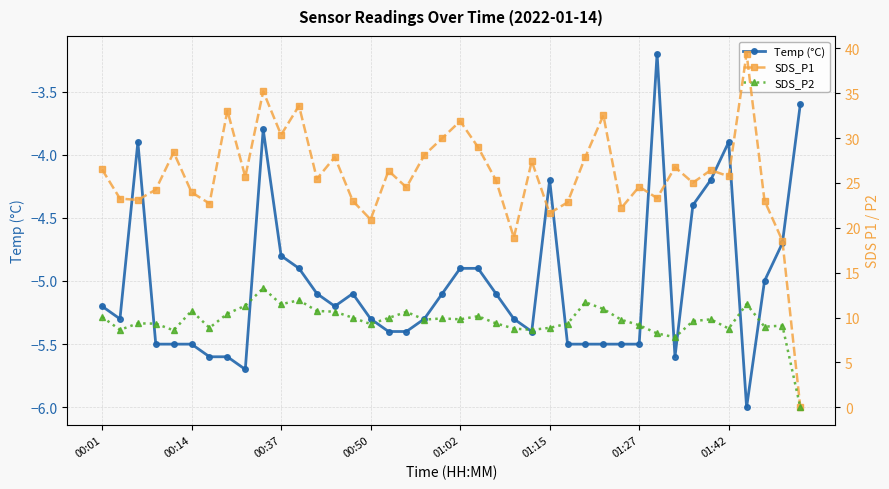

Is the value of SDS_P2 at 14 greater than the value of Temp (°C) at 17?

Yes